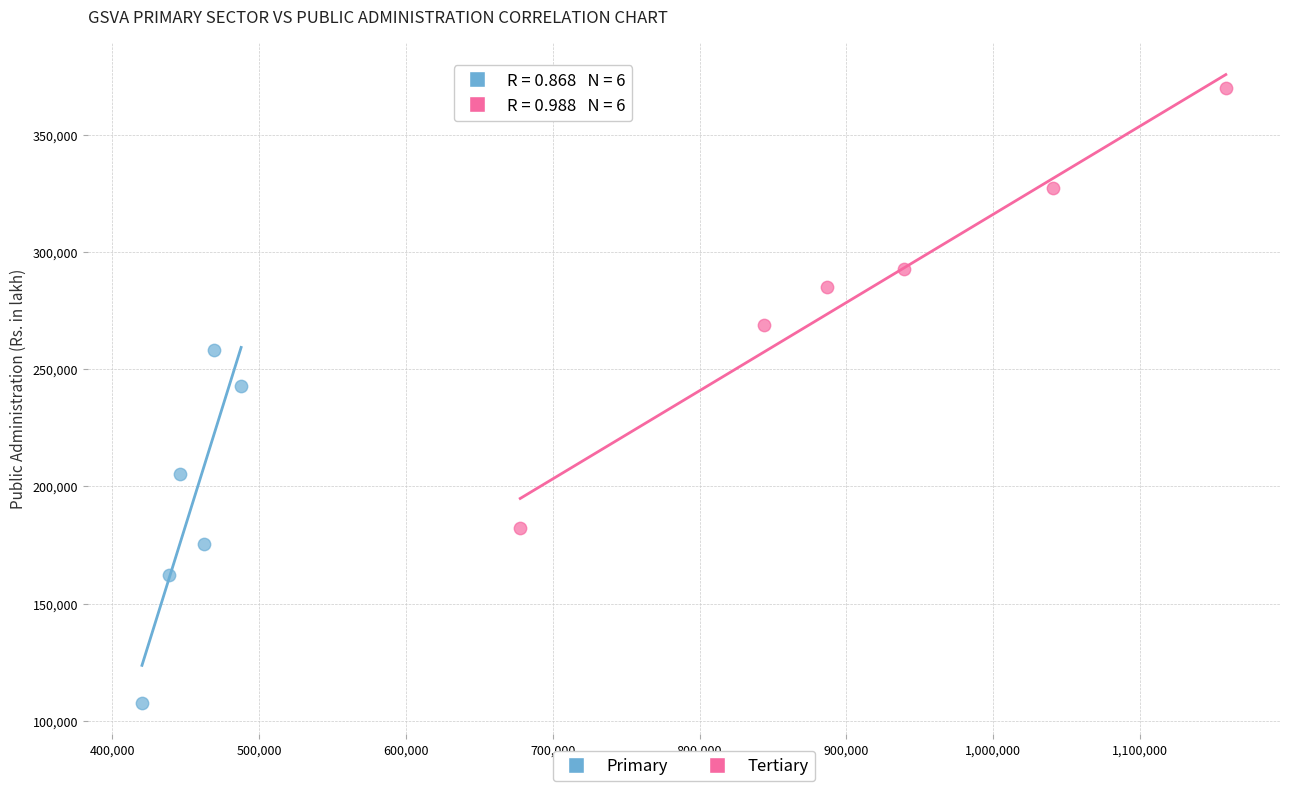

Which series reaches the maximum Y coordinate?

Tertiary